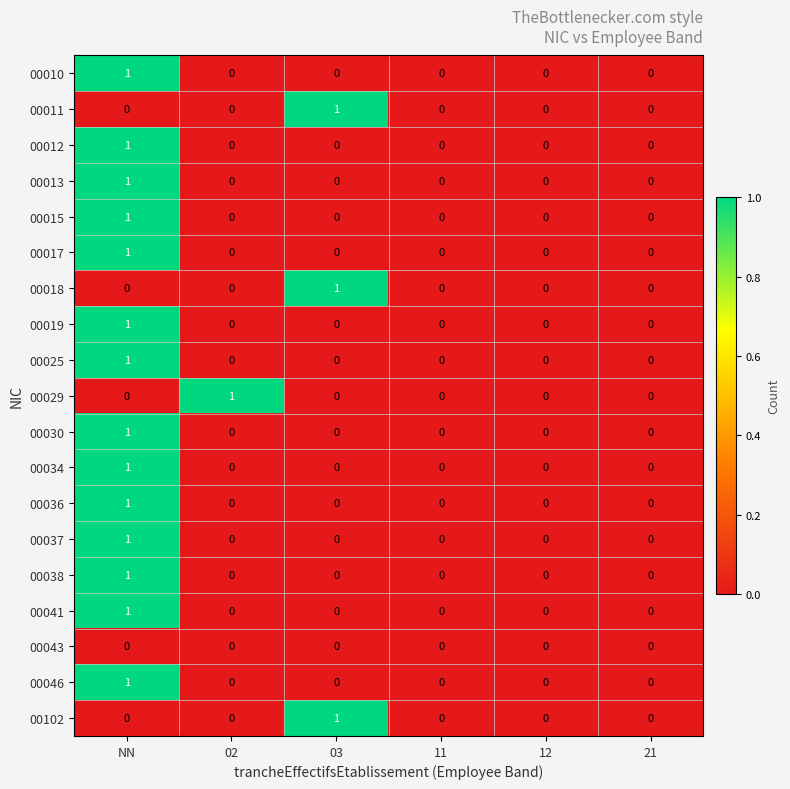

The value of 00010 at 03 is 0. True or false?

True